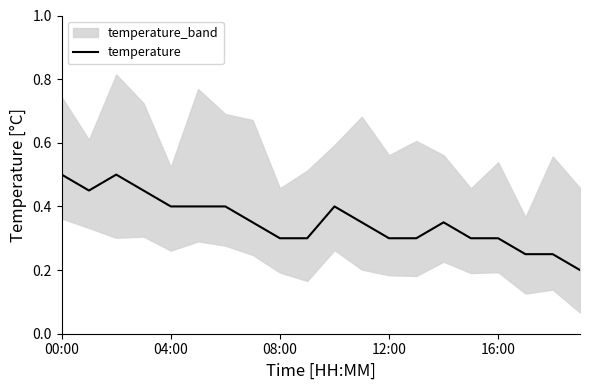

What is the label of the 10th point from the left?

9